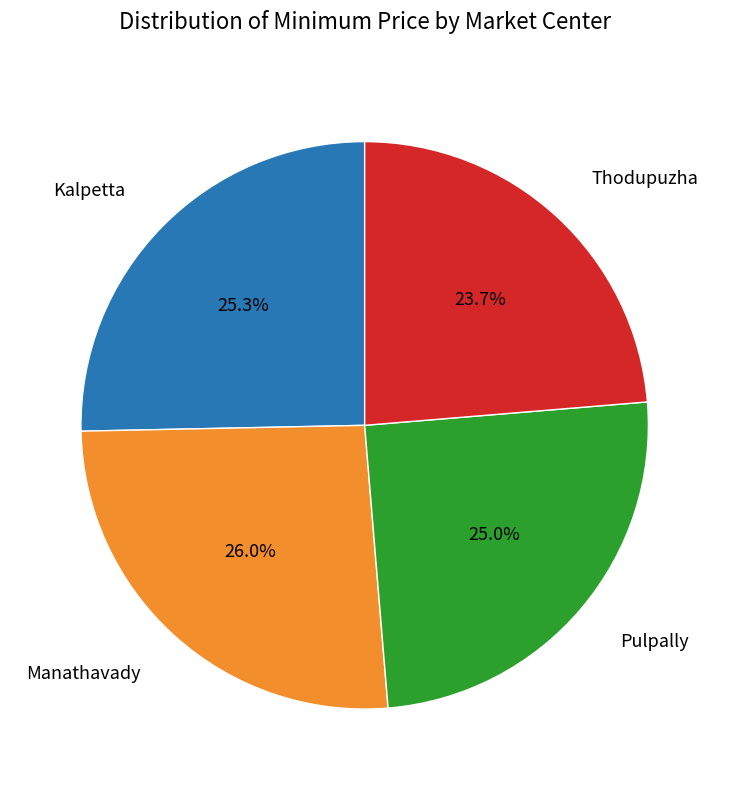

Does any single category account for the majority?

No